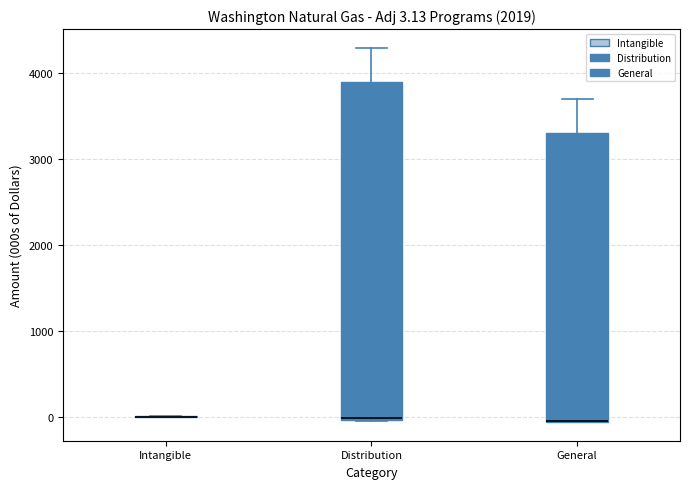

Comparing the boxes themselves (not the whiskers), which one is the tallest?

Distribution